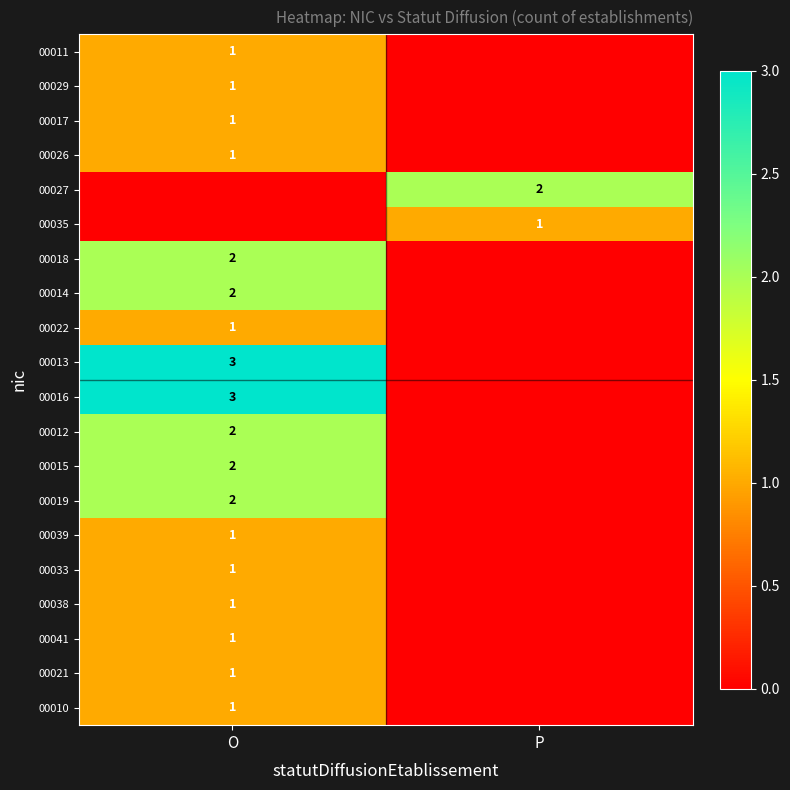

The 00039 series shows 0 at O. True or false?

False